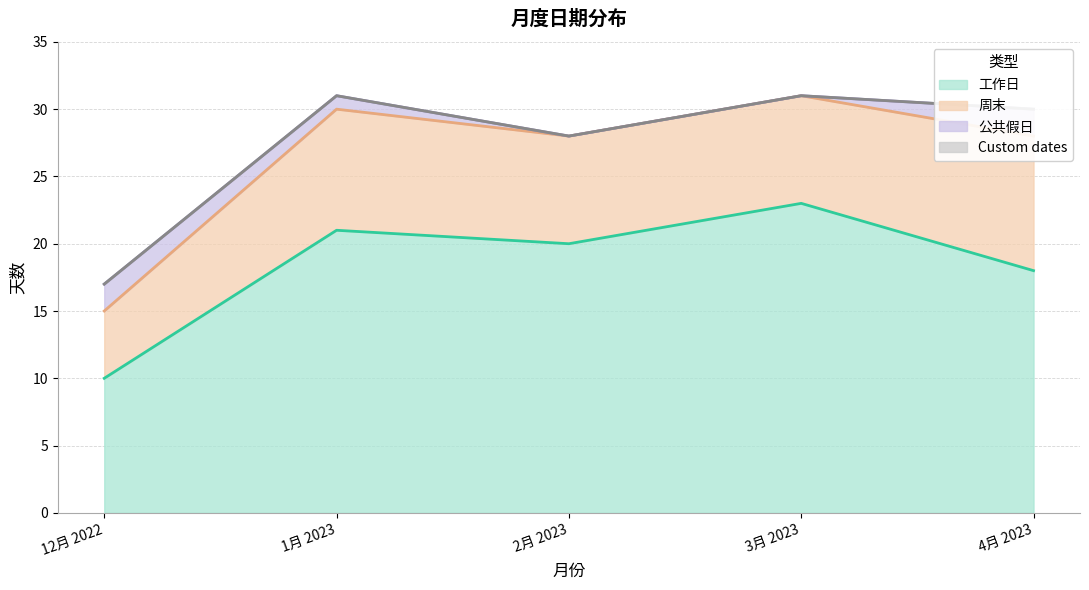

Rank the categories by Custom dates value from lowest to highest.

12月 2022, 1月 2023, 2月 2023, 3月 2023, 4月 2023